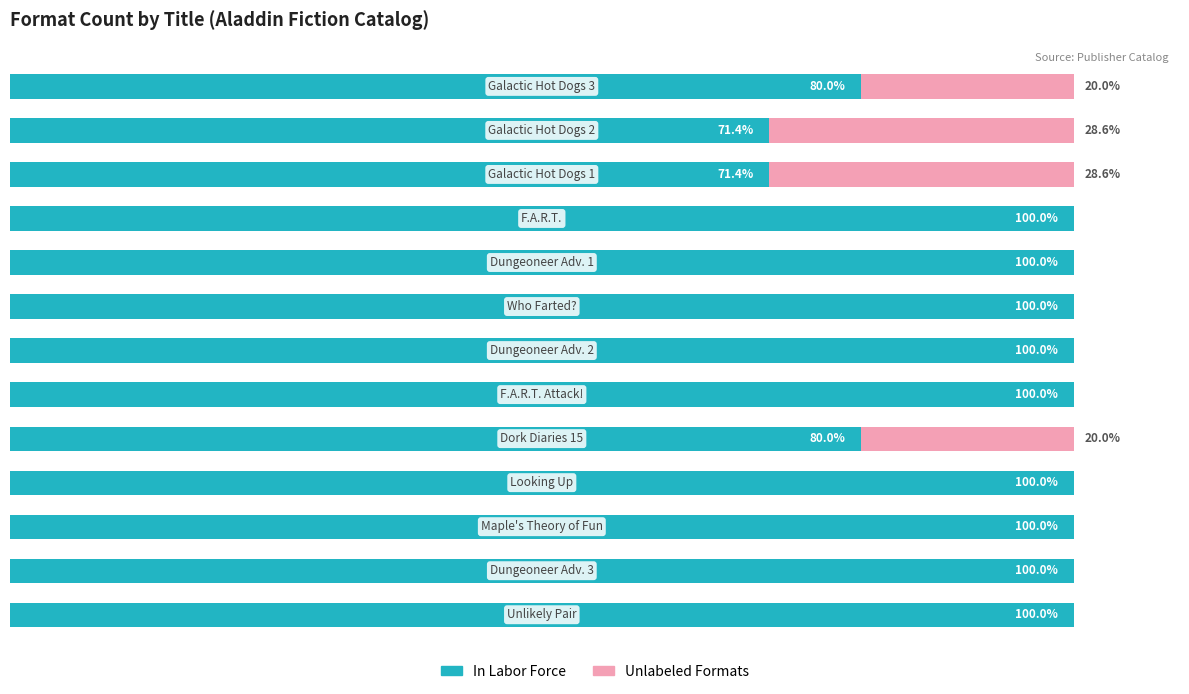

What are all the series names shown in the legend?

In Labor Force, Unlabeled Formats